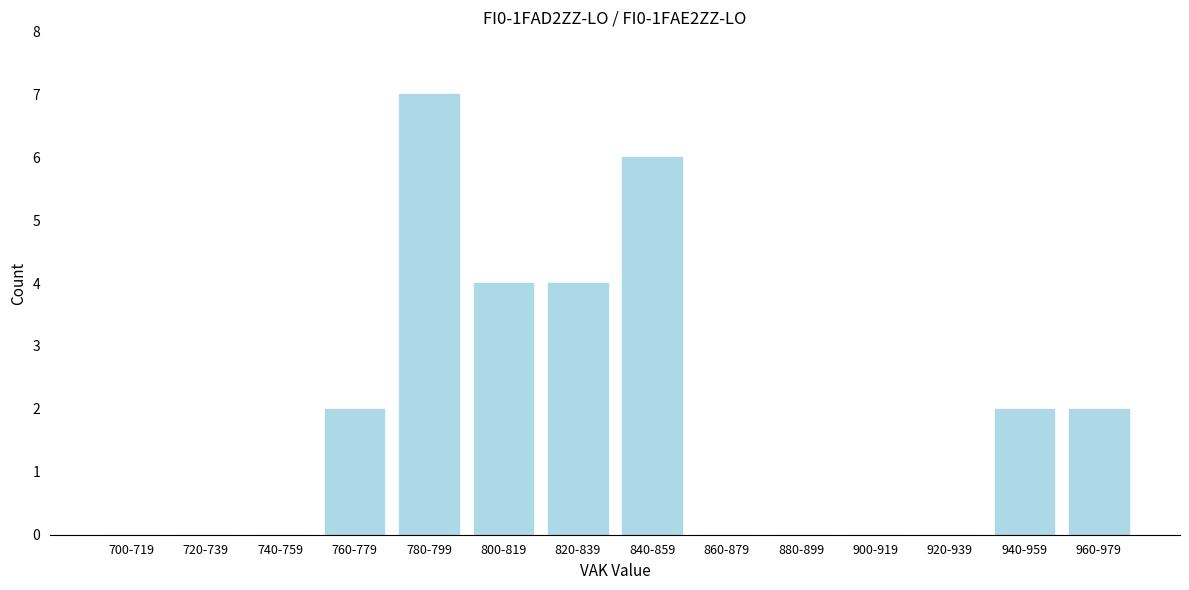

Reading right to left, transcribe all the data shown in this chart.

960-979=2	940-959=2	920-939=0	900-919=0	880-899=0	860-879=0	840-859=6	820-839=4	800-819=4	780-799=7	760-779=2	740-759=0	720-739=0	700-719=0